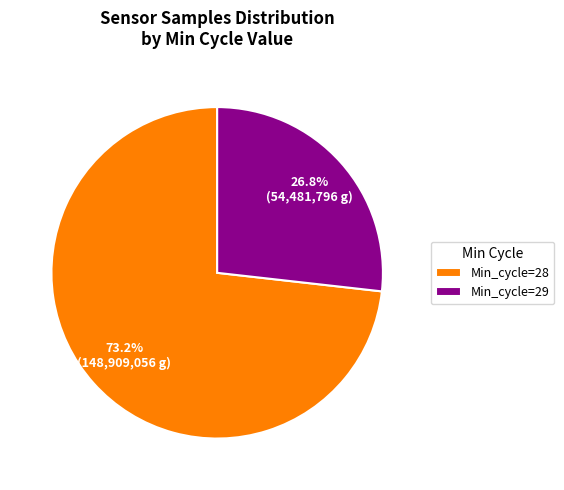

Which slice is the smallest?

Min_cycle=29